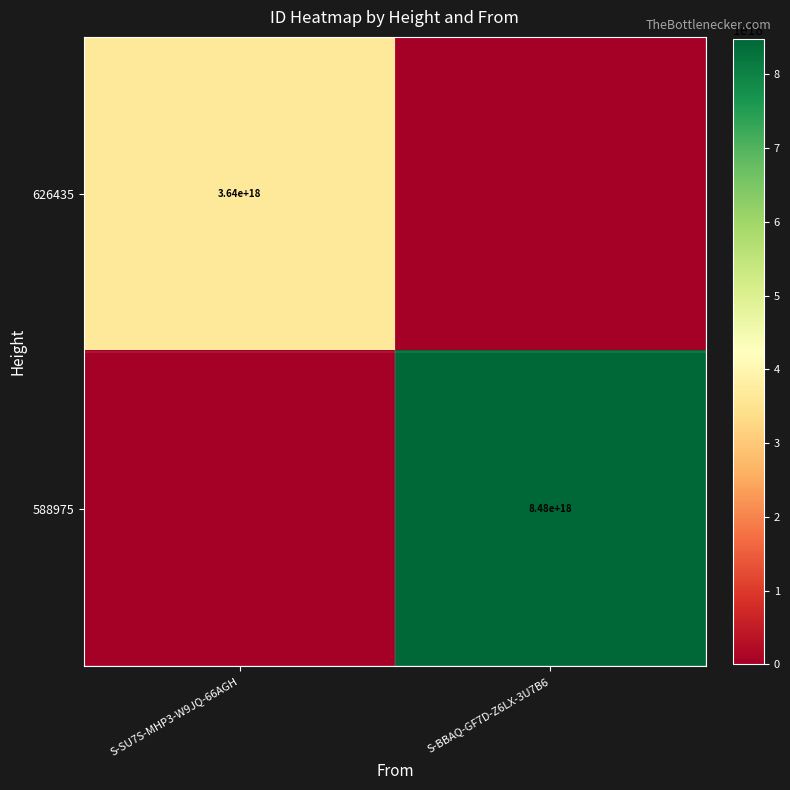

The 626435 series shows 3640000000000000000 at S-SU7S-MHP3-W9JQ-66AGH. True or false?

True